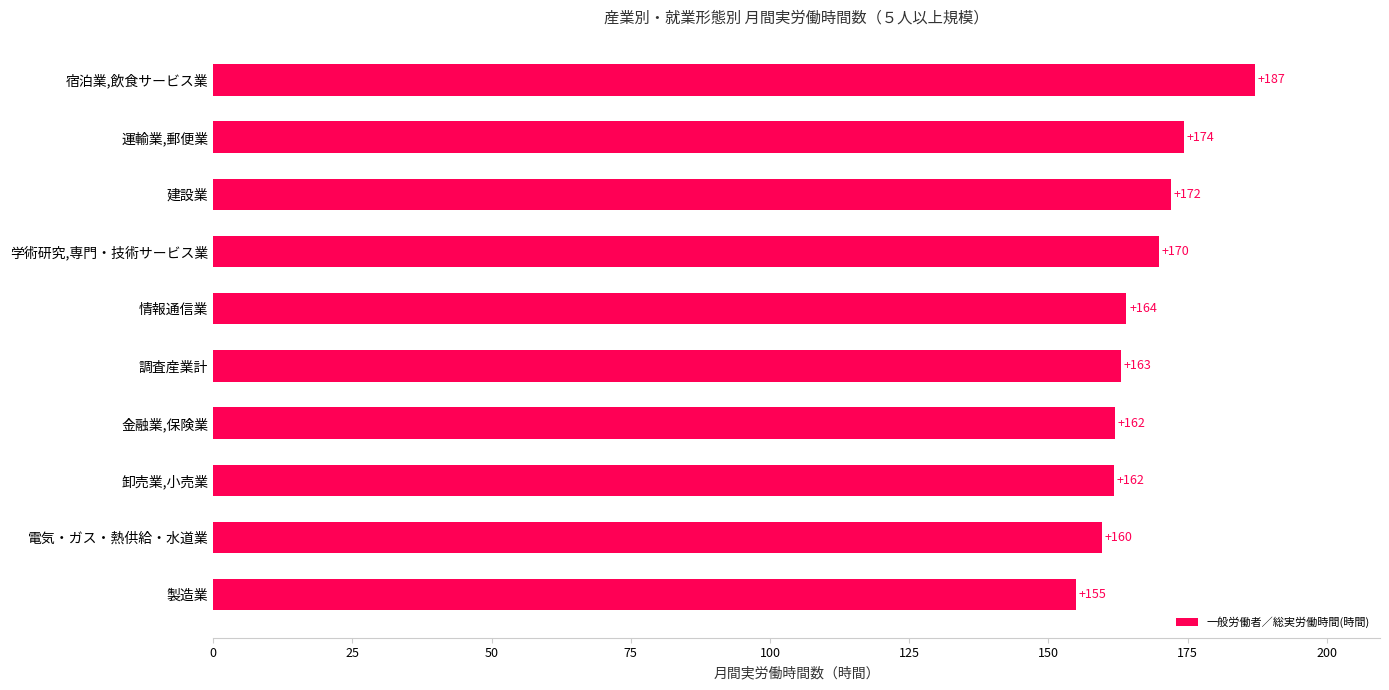

What is the difference between the second highest and second lowest values?

14.7